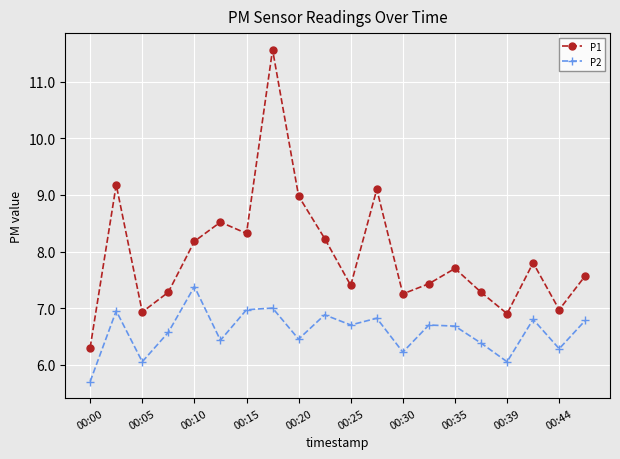

What are all the series names shown in the legend?

P1, P2